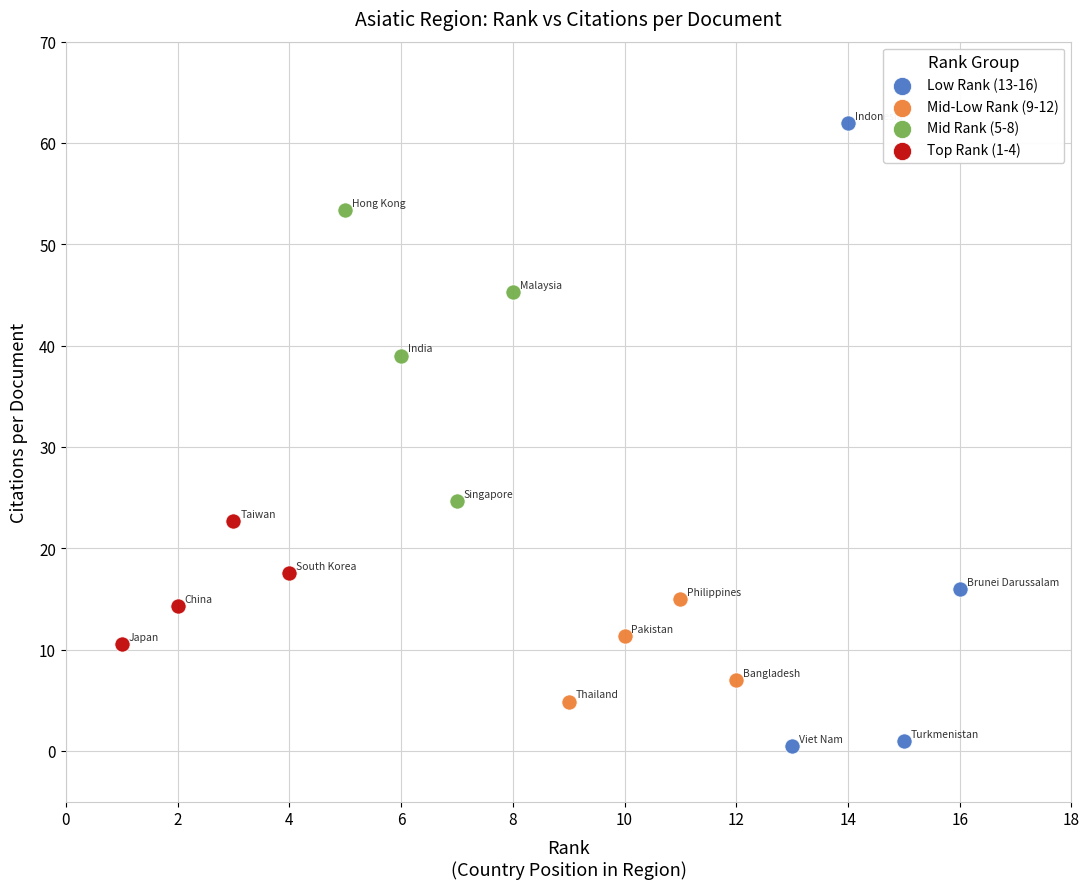

Which series has the largest Y range (max minus min)?

Low Rank (13-16)